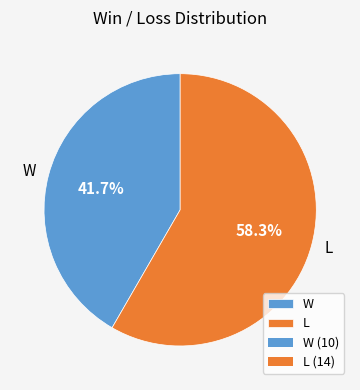

Is L the majority of the pie?

Yes